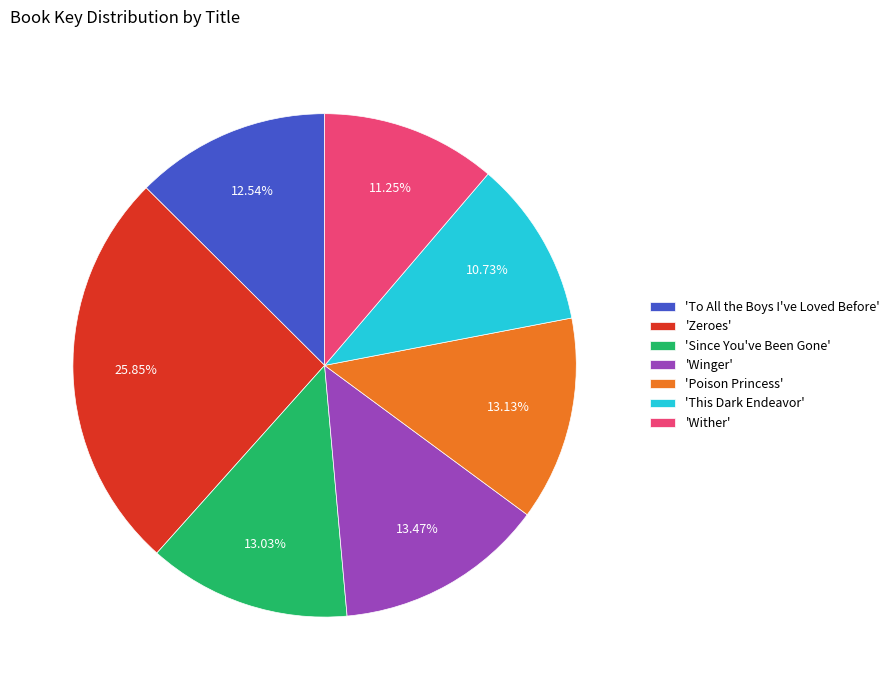

What is the ratio of the value at 'Since You've Been Gone' to the value at 'Poison Princess'?

1.0